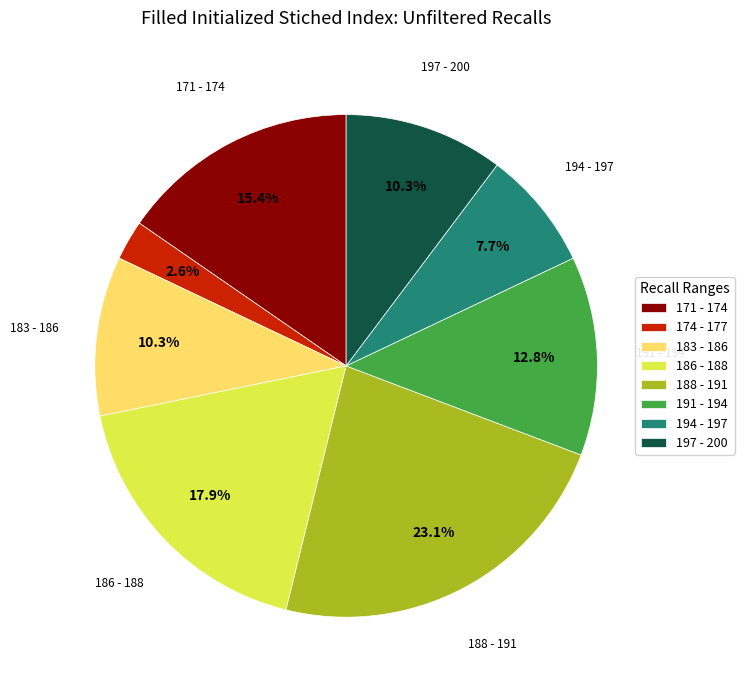

How many slices are in this pie chart?

8